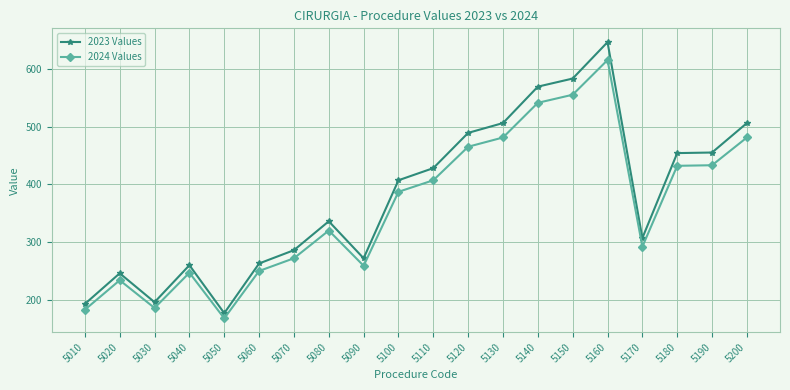

Rank the series by their maximum value, from lowest to highest.

2024 Values, 2023 Values